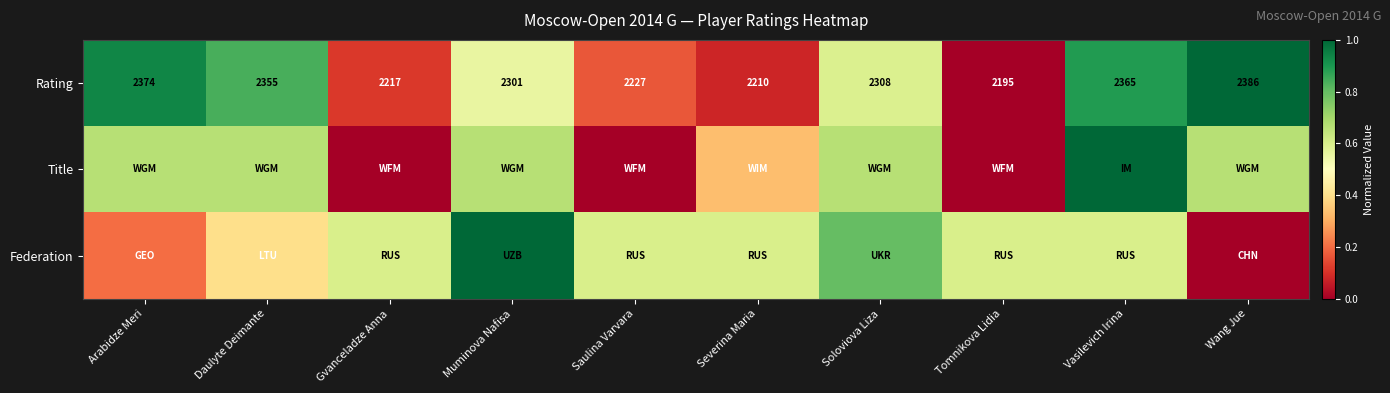

At which label does Rating reach its peak?

Wang Jue